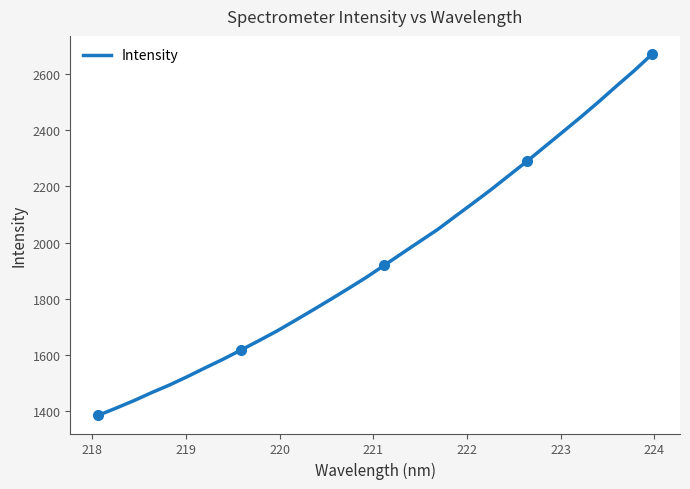

What is the difference between the maximum and minimum values?

1290.6